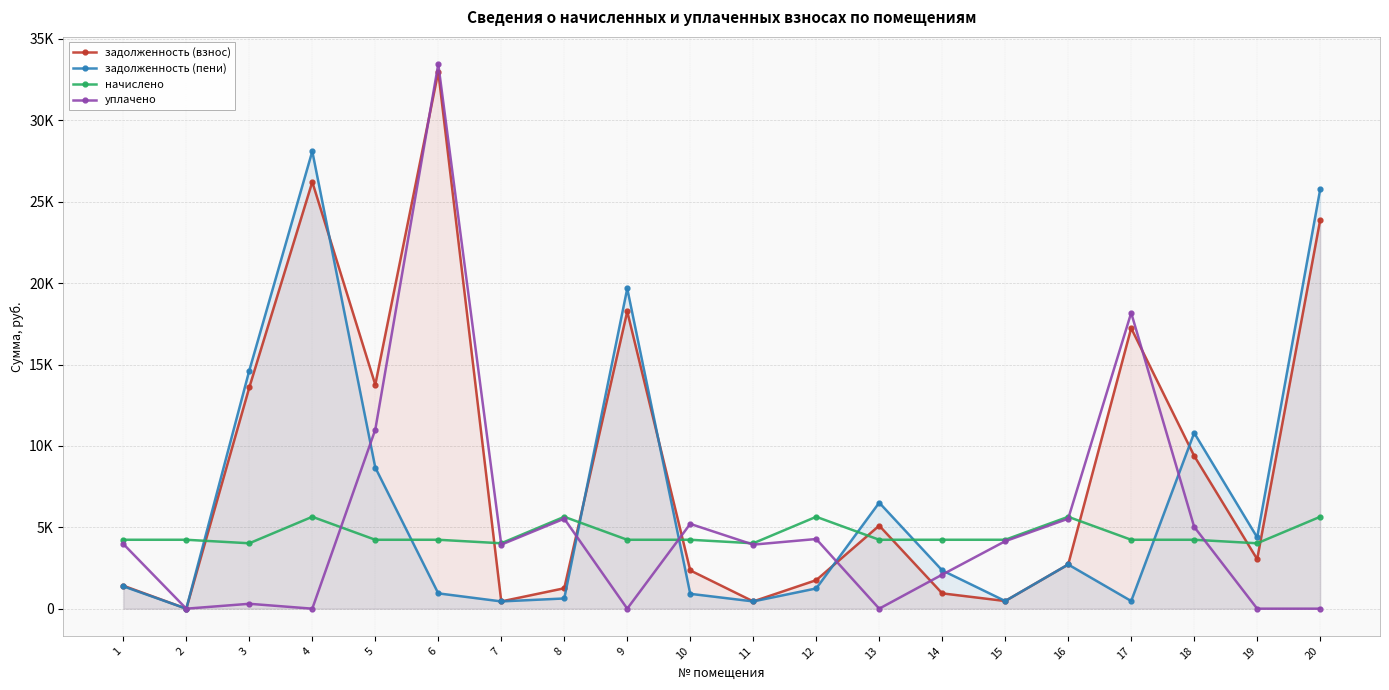

What is the average value of the уплачено series?

5328.8